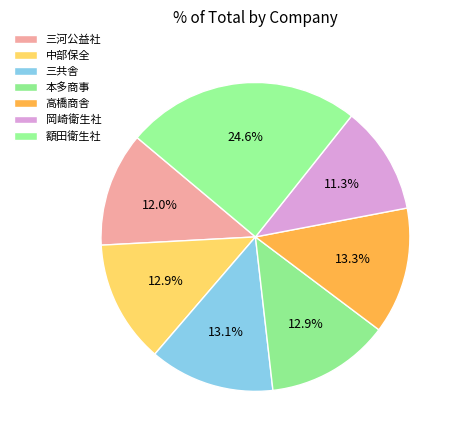

How many segments does this pie chart have?

7